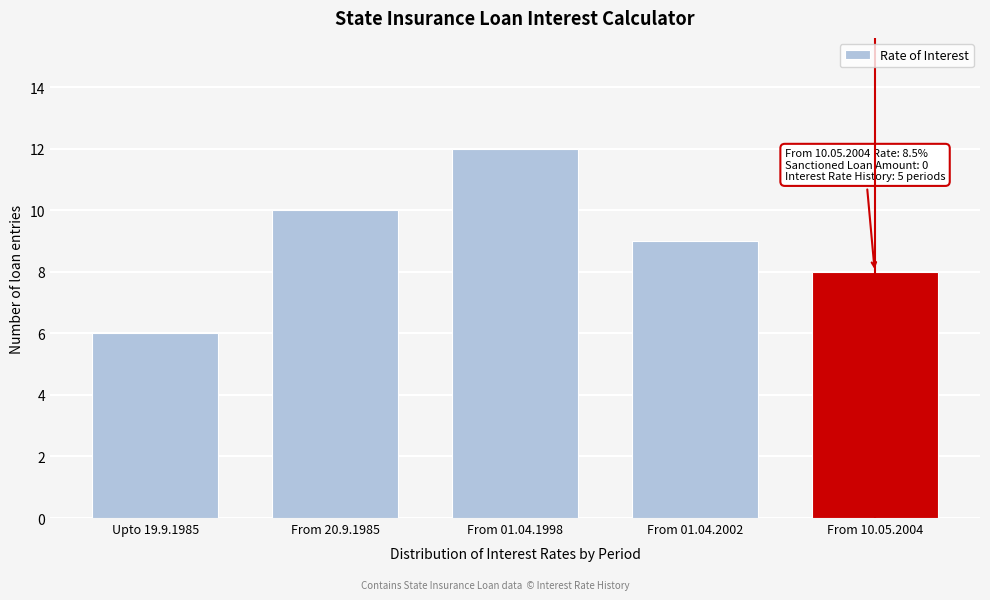

Reading left to right, what are all the values shown in this chart?

6	10	12	9	8